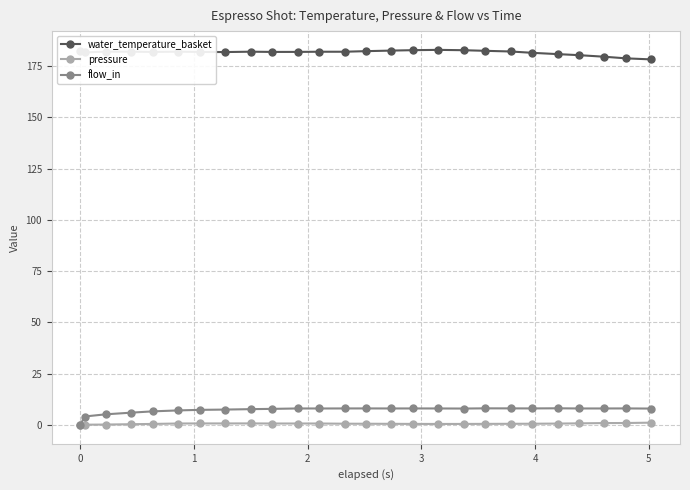

True or false: water_temperature_basket has more than 2 interior local peaks.

True